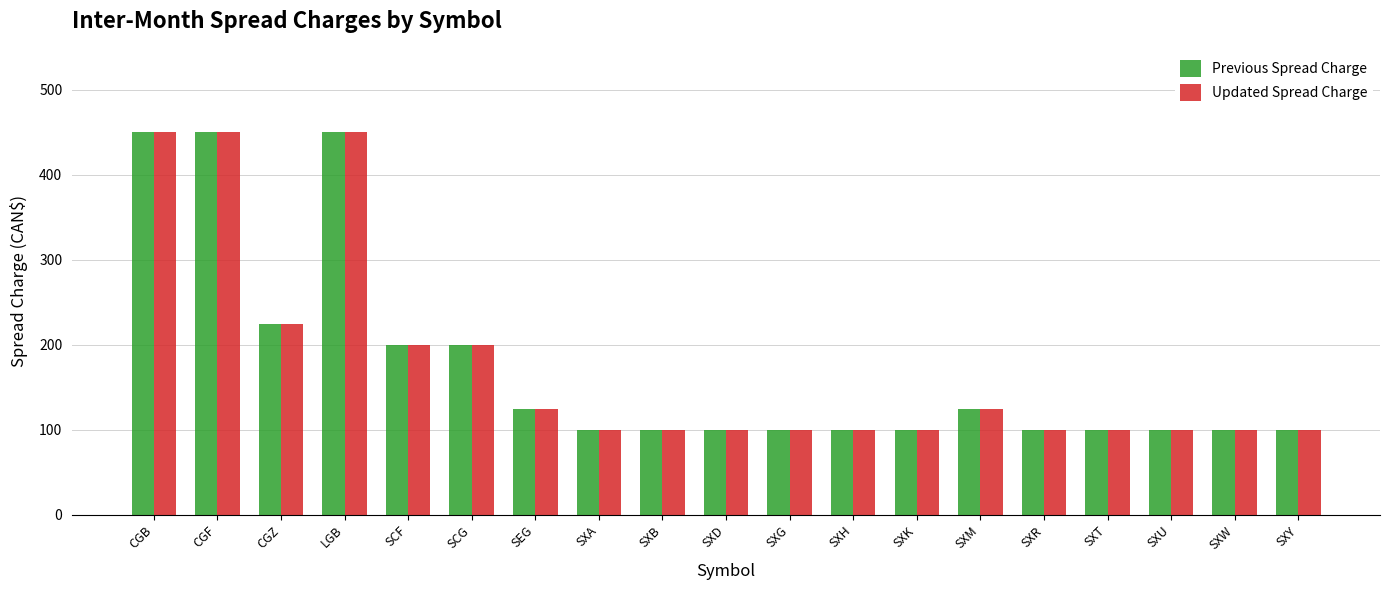

What is the sum of all Previous Spread Charge values?

3325